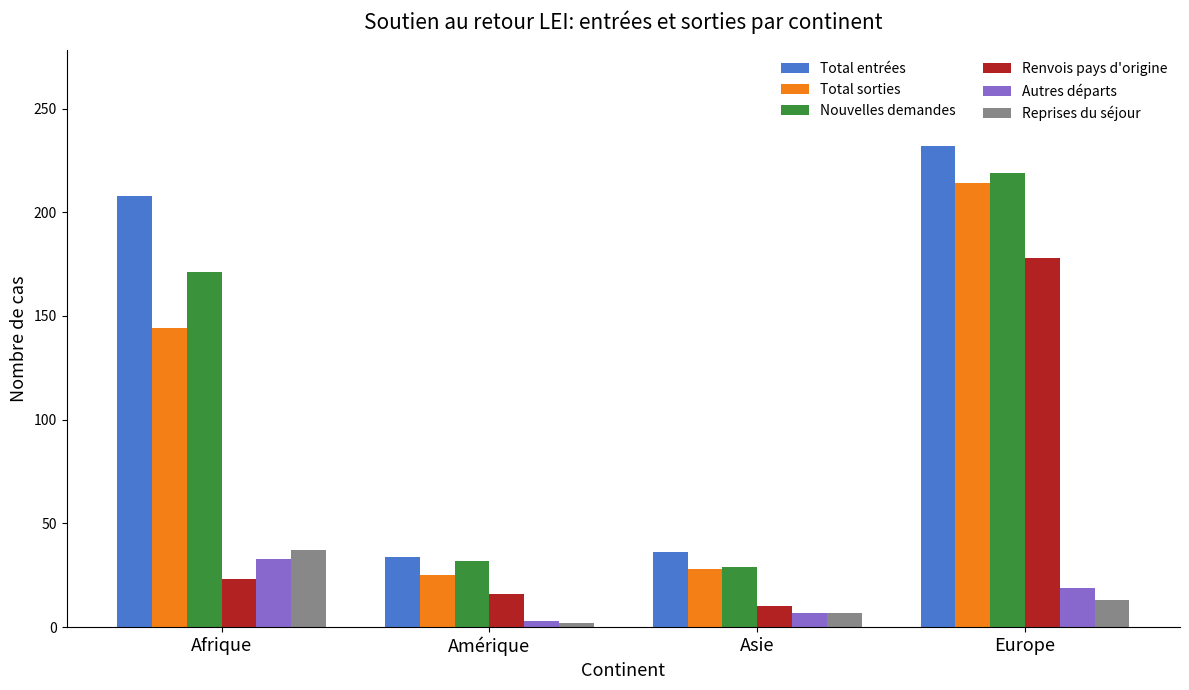

What is the total value across all series at Afrique?

616